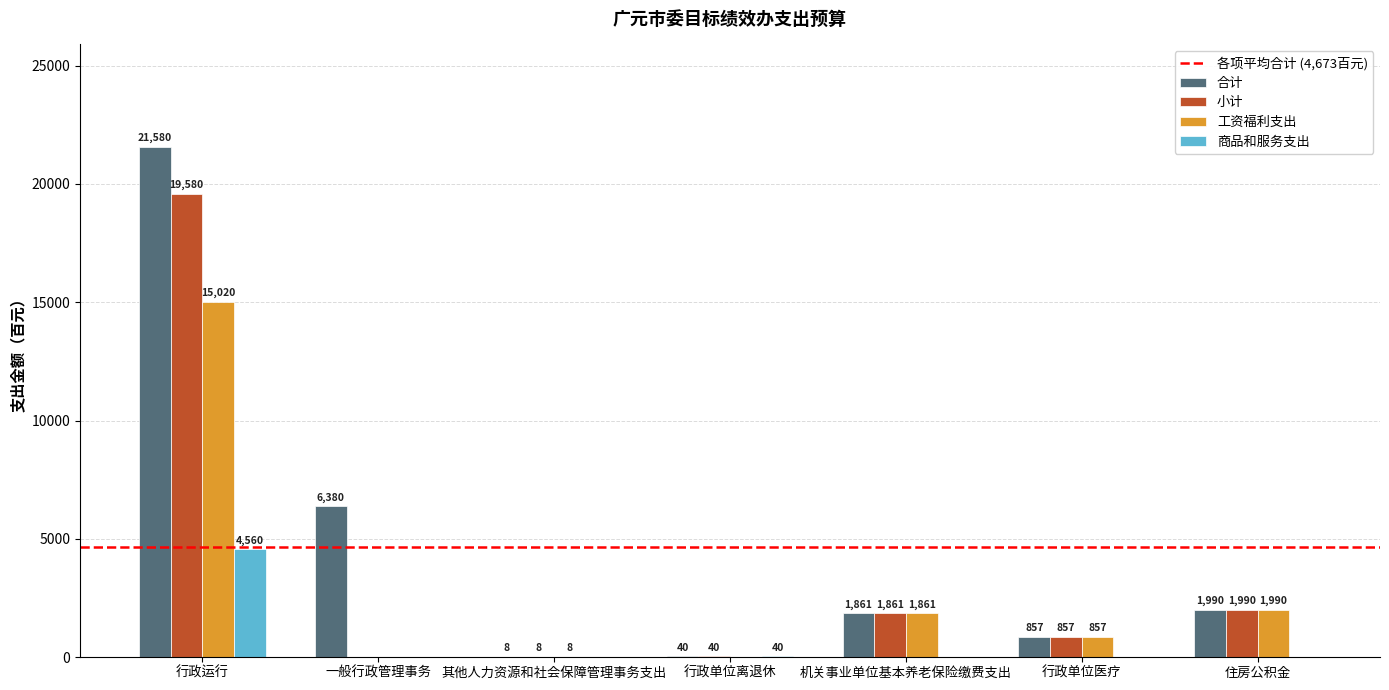

Is it true that 商品和服务支出 equals -2975 at 行政单位医疗?

False